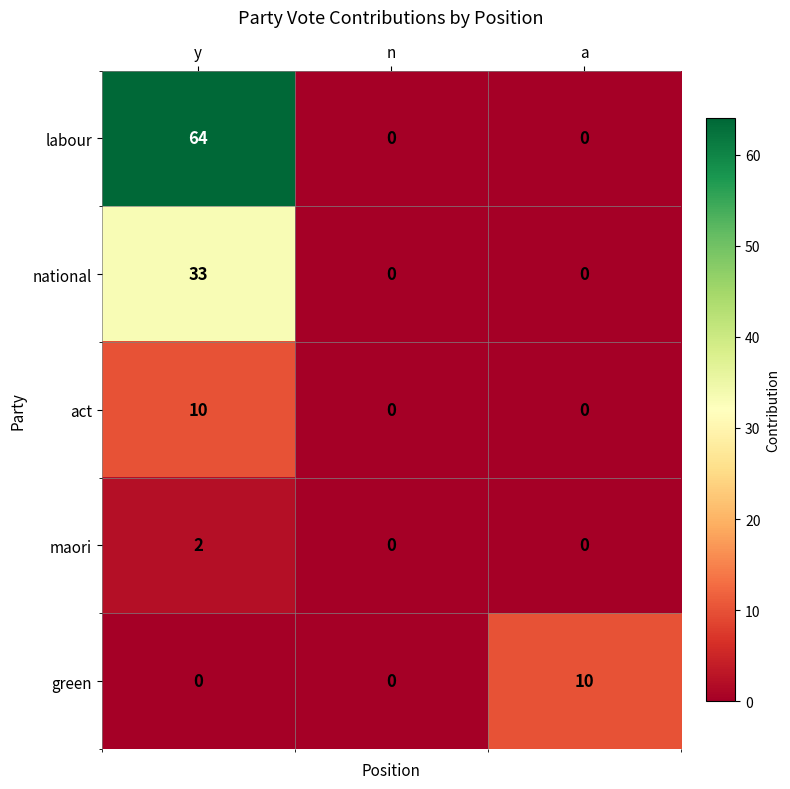

Between y and a, which series saw the biggest shift?

labour